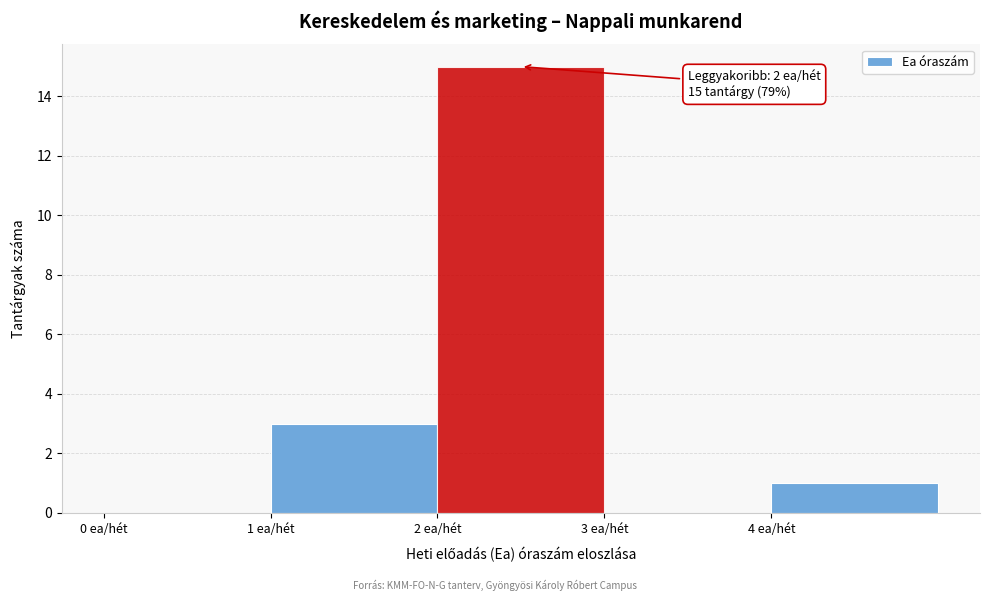

Which range on the x-axis has the tallest bar?

2 to 3